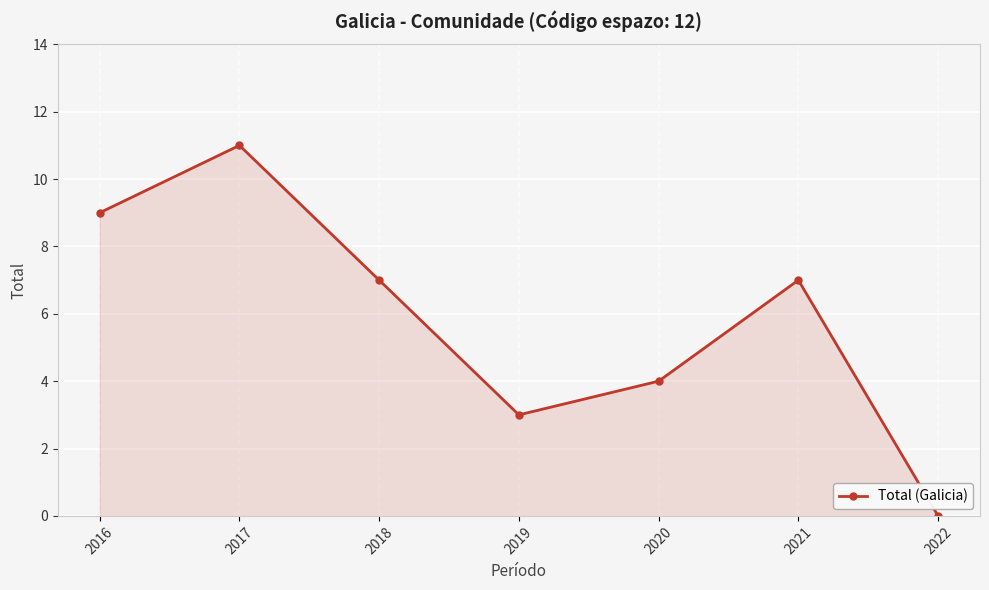

Which has a higher value, 2019 or 2020?

2020